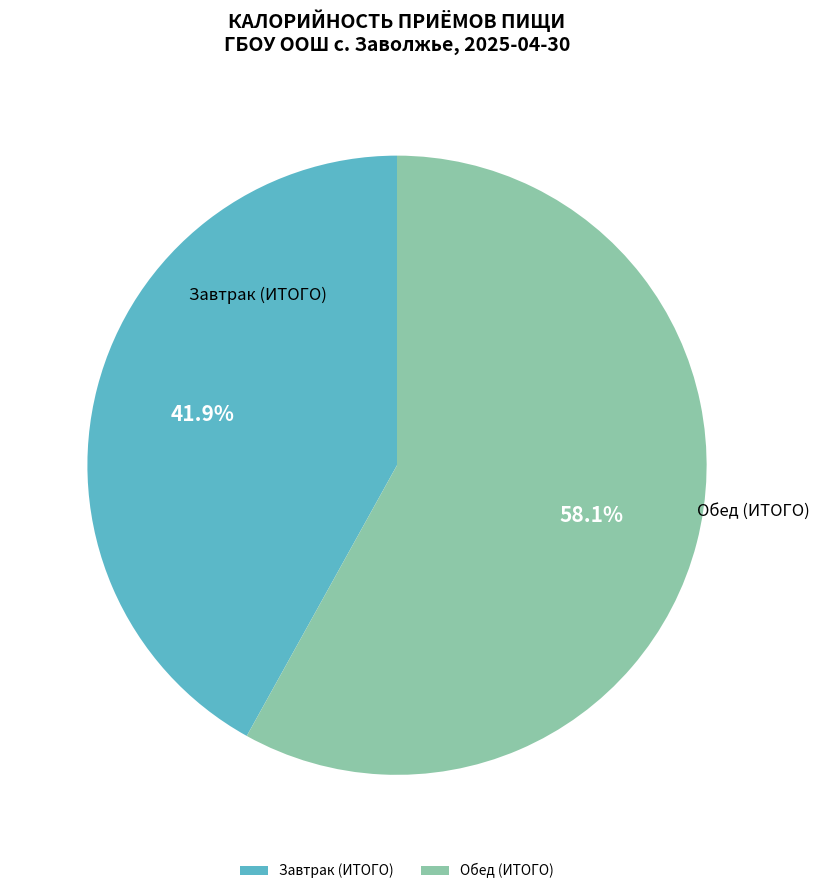

What percentage is NOT represented by Обед (ИТОГО)?

41.9%